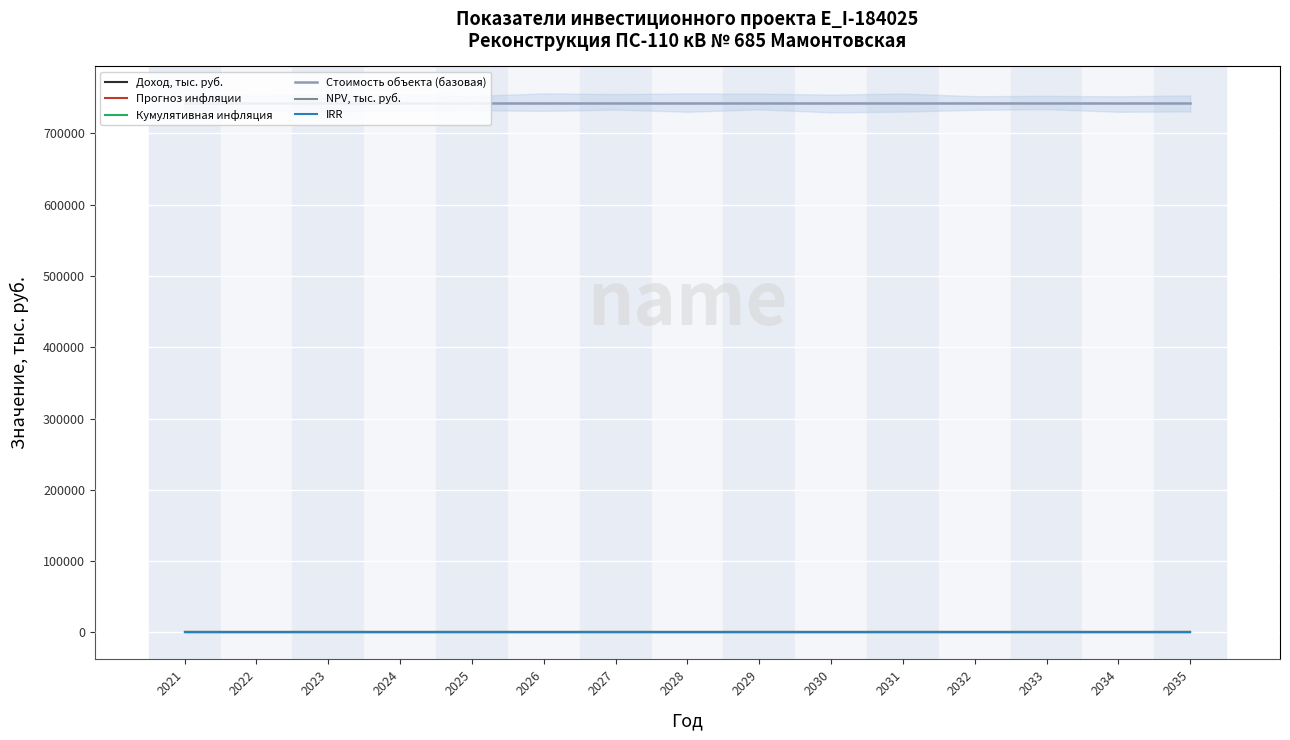

Rank the series by their maximum value, from highest to lowest.

Стоимость объекта (базовая), Доход, тыс. руб., Прогноз инфляции, Кумулятивная инфляция, NPV, тыс. руб., IRR